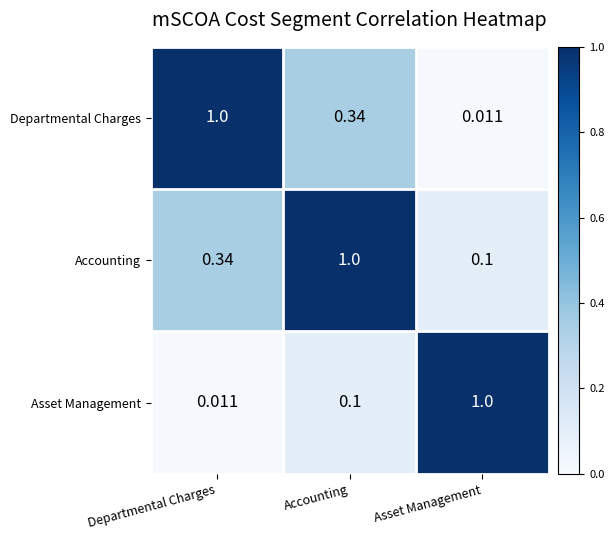

Which series has the largest total across all categories?

Accounting